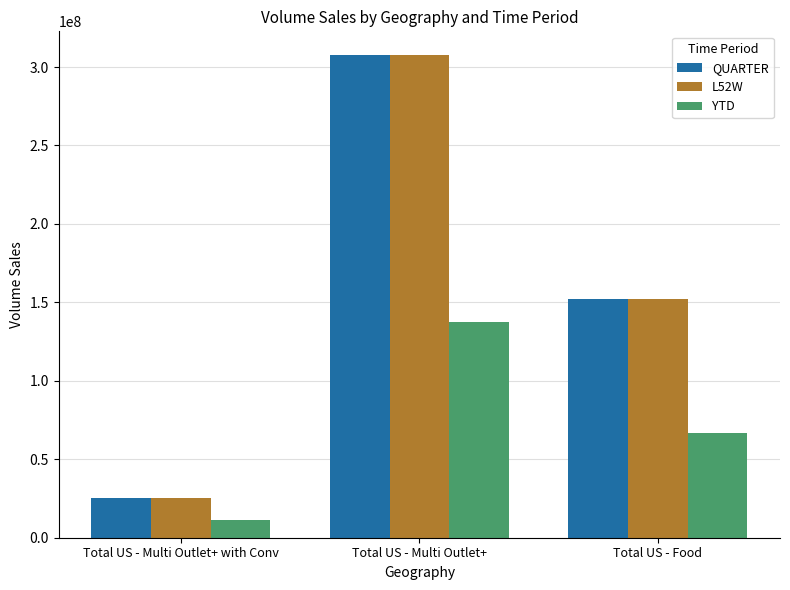

Which series has the widest spread of values?

QUARTER